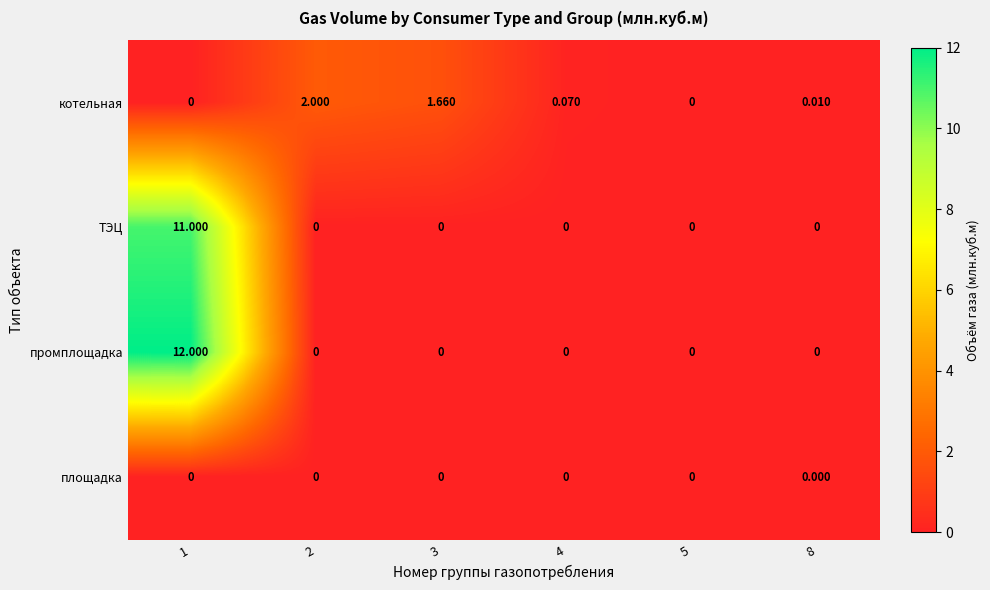

What is the total value across all series at 2?

2.0